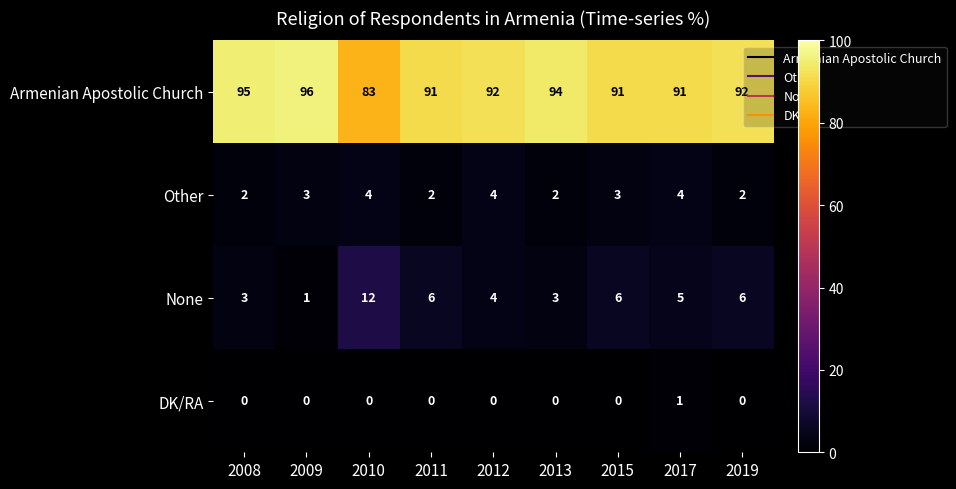

At which category is the sum across all series the highest?

2017